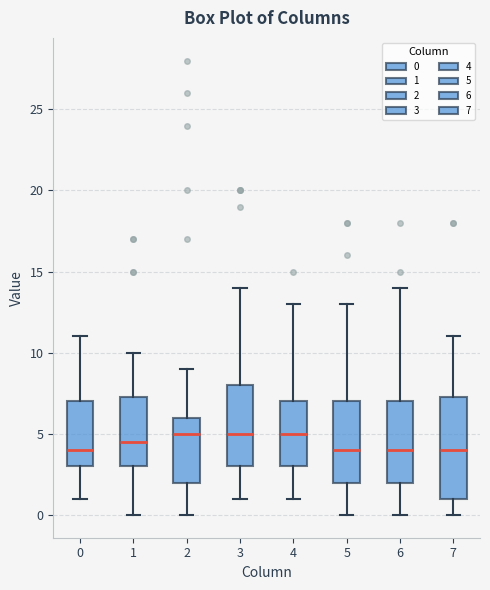

Reading left to right, read every box against the y-axis: the position of its median line, the range the box covers, and the ends of its whiskers. The values are not printed on the chart, so give them approximately, as read against the axis.

0: median 4.0, box 3.0 to 7.0, whiskers 1.0 to 11.0
1: median 4.5, box 3.0 to 7.5, whiskers 0.0 to 10.0
2: median 5.0, box 2.0 to 6.0, whiskers 0.0 to 9.0
3: median 5.0, box 3.0 to 8.0, whiskers 1.0 to 14.0
4: median 5.0, box 3.0 to 7.0, whiskers 1.0 to 13.0
5: median 4.0, box 2.0 to 7.0, whiskers 0.0 to 13.0
6: median 4.0, box 2.0 to 7.0, whiskers 0.0 to 14.0
7: median 4.0, box 1.0 to 7.5, whiskers 0.0 to 11.0